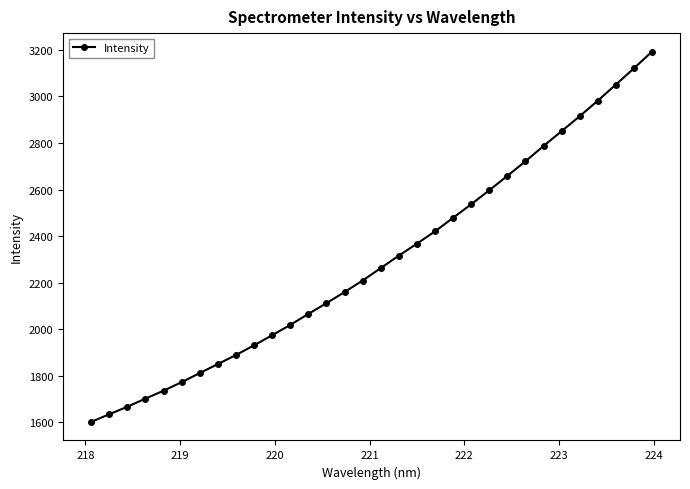

What is the minimum value shown in the chart?

1601.0